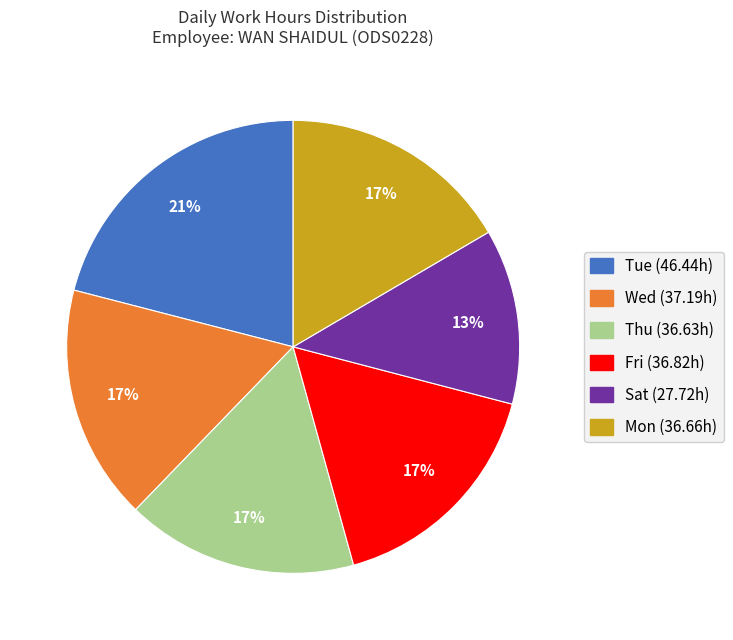

Does any single category account for the majority?

No